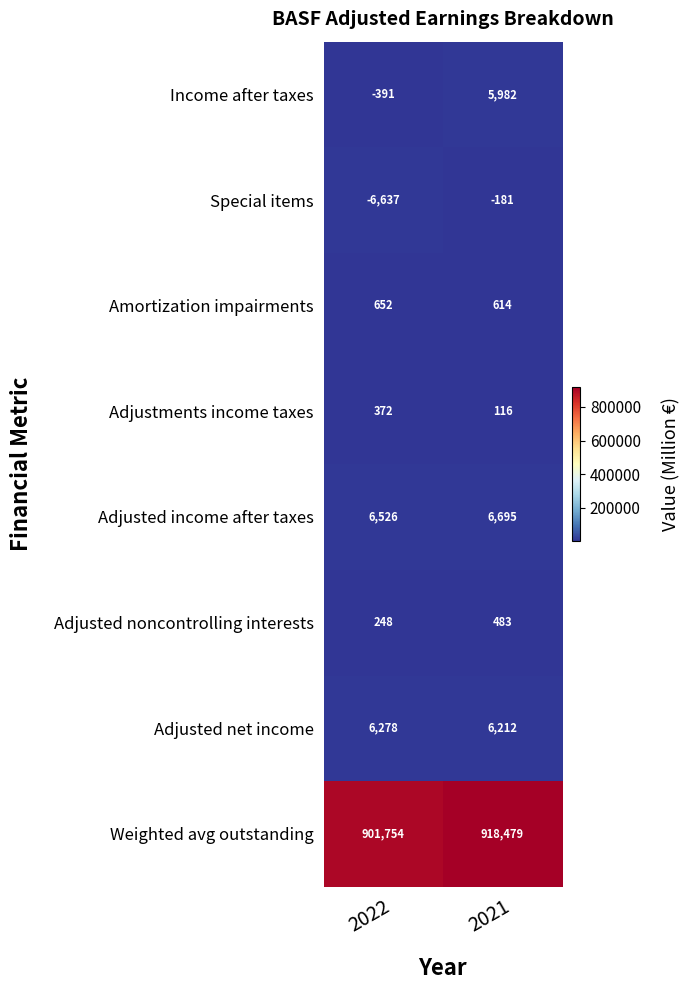

How many distinct data groups are displayed?

8